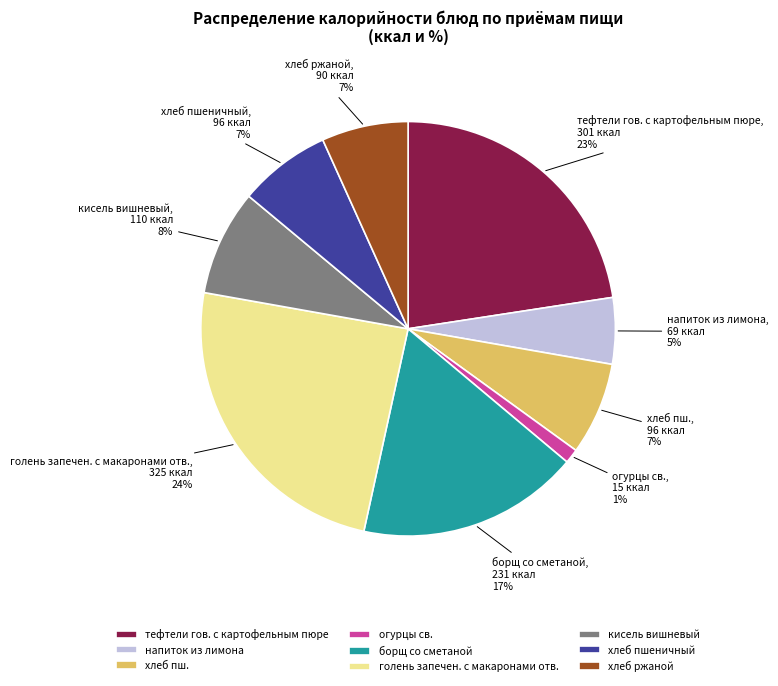

Between хлеб пш. and огурцы св., which is larger?

хлеб пш.